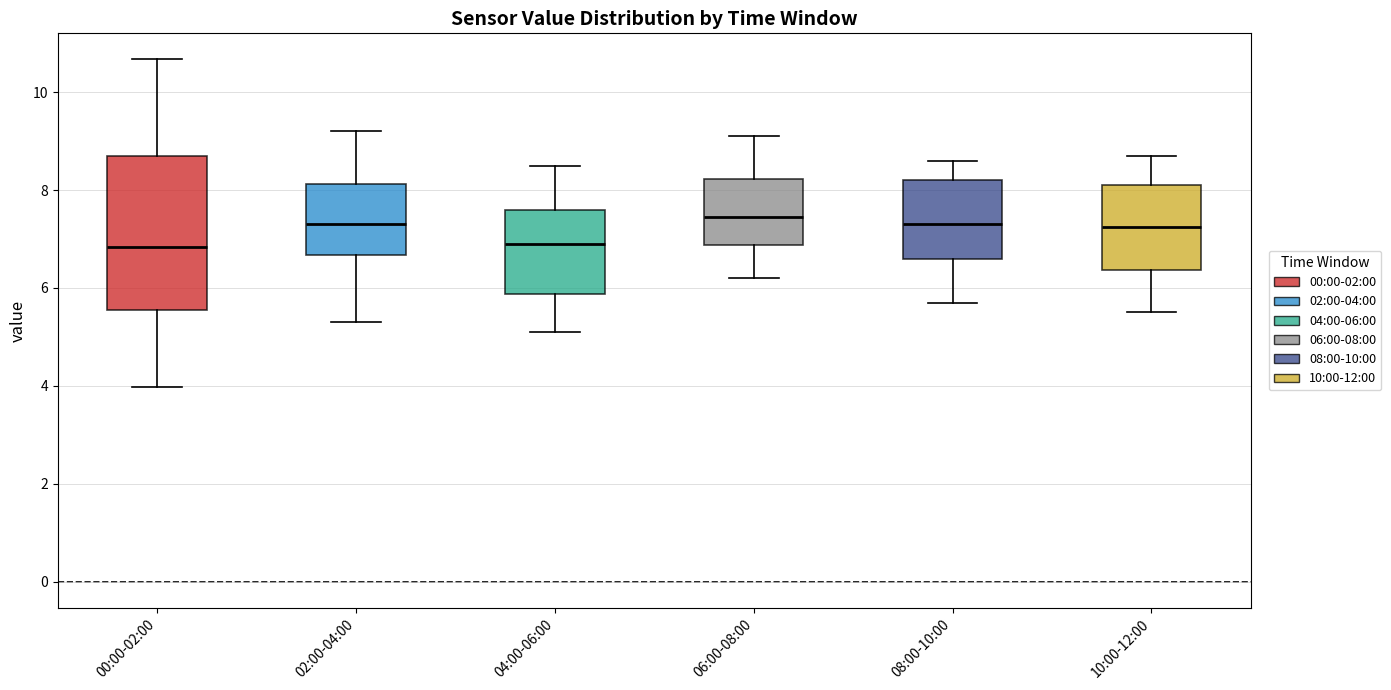

Reading left to right, read every box against the y-axis: the position of its median line, the range the box covers, and the ends of its whiskers. The values are not printed on the chart, so give them approximately, as read against the axis.

00:00-02:00: median 6.8, box 5.6 to 8.8, whiskers 4.0 to 10.6
02:00-04:00: median 7.4, box 6.6 to 8.2, whiskers 5.4 to 9.2
04:00-06:00: median 7.0, box 5.8 to 7.6, whiskers 5.2 to 8.6
06:00-08:00: median 7.4, box 6.8 to 8.2, whiskers 6.2 to 9.2
08:00-10:00: median 7.4, box 6.6 to 8.2, whiskers 5.8 to 8.6
10:00-12:00: median 7.2, box 6.4 to 8.2, whiskers 5.6 to 8.8